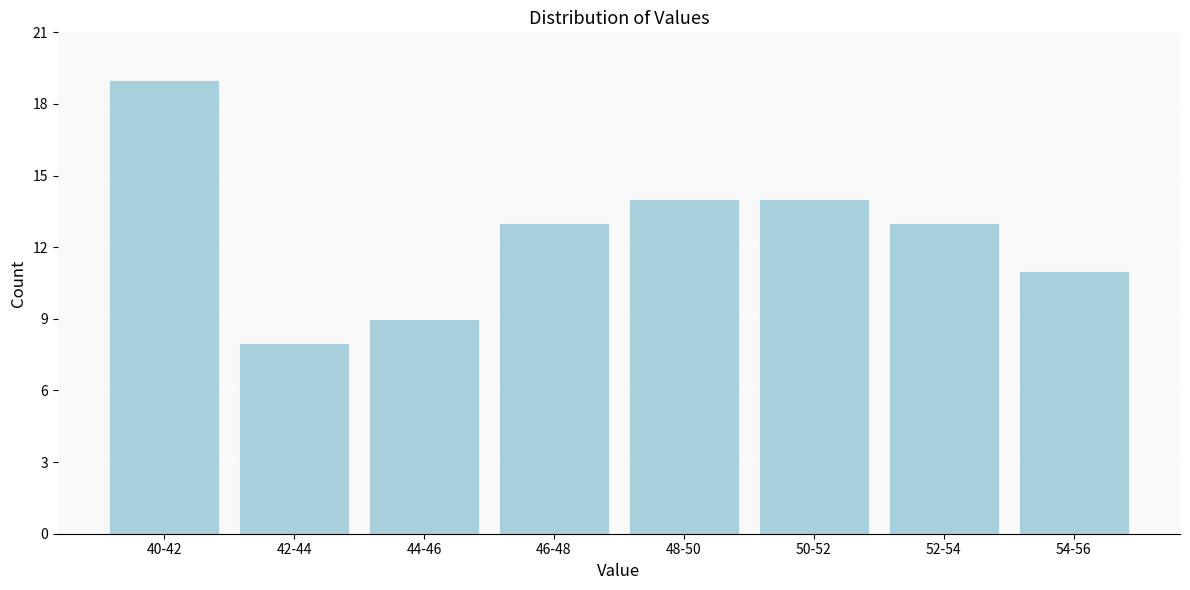

Reading left to right, transcribe all the data shown in this chart.

40-42=19	42-44=8	44-46=9	46-48=13	48-50=14	50-52=14	52-54=13	54-56=11